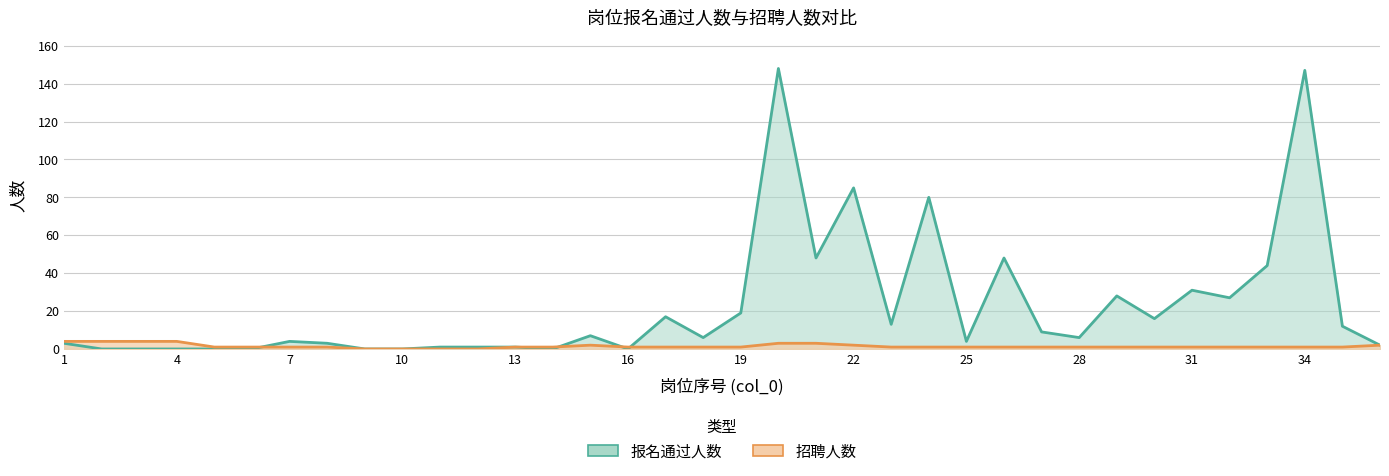

What is the sum of all 招聘人数 values?

51